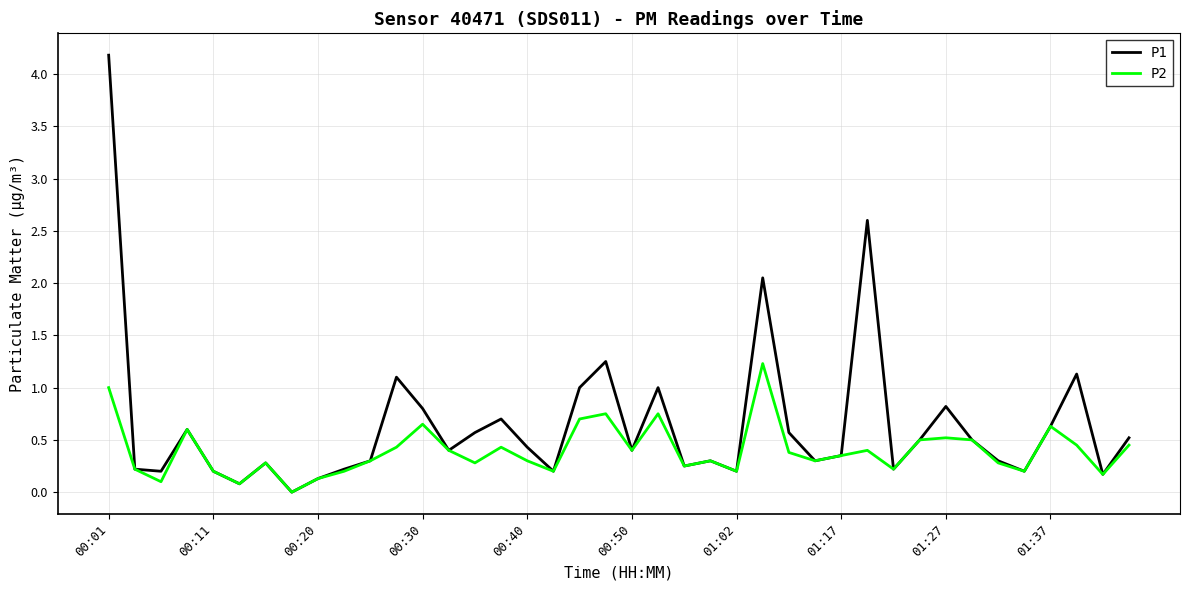

Which series has the largest total across all categories?

P1